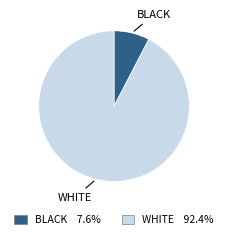

Is there any slice that represents more than half of the pie?

Yes